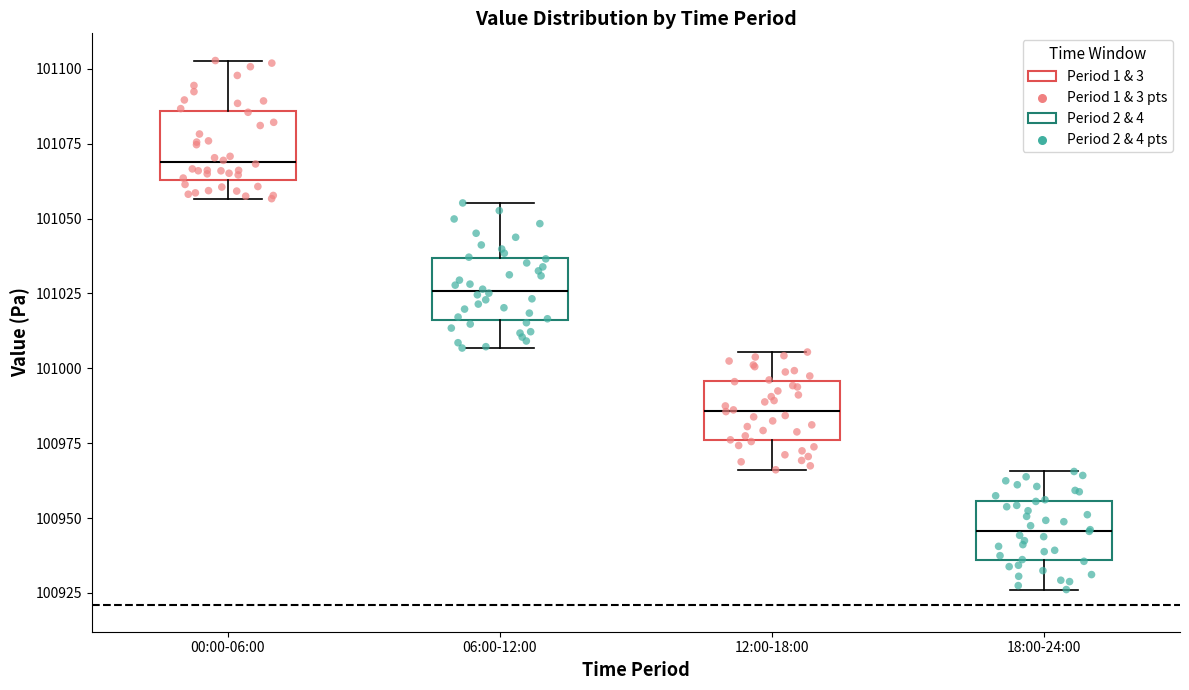

Reading left to right, read every box against the y-axis: the position of its median line, the range the box covers, and the ends of its whiskers. The values are not printed on the chart, so give them approximately, as read against the axis.

00:00-06:00: median 101070, box 101065 to 101085, whiskers 101055 to 101105
06:00-12:00: median 101025, box 101015 to 101035, whiskers 101005 to 101055
12:00-18:00: median 100985, box 100975 to 100995, whiskers 100965 to 101005
18:00-24:00: median 100945, box 100935 to 100955, whiskers 100925 to 100965